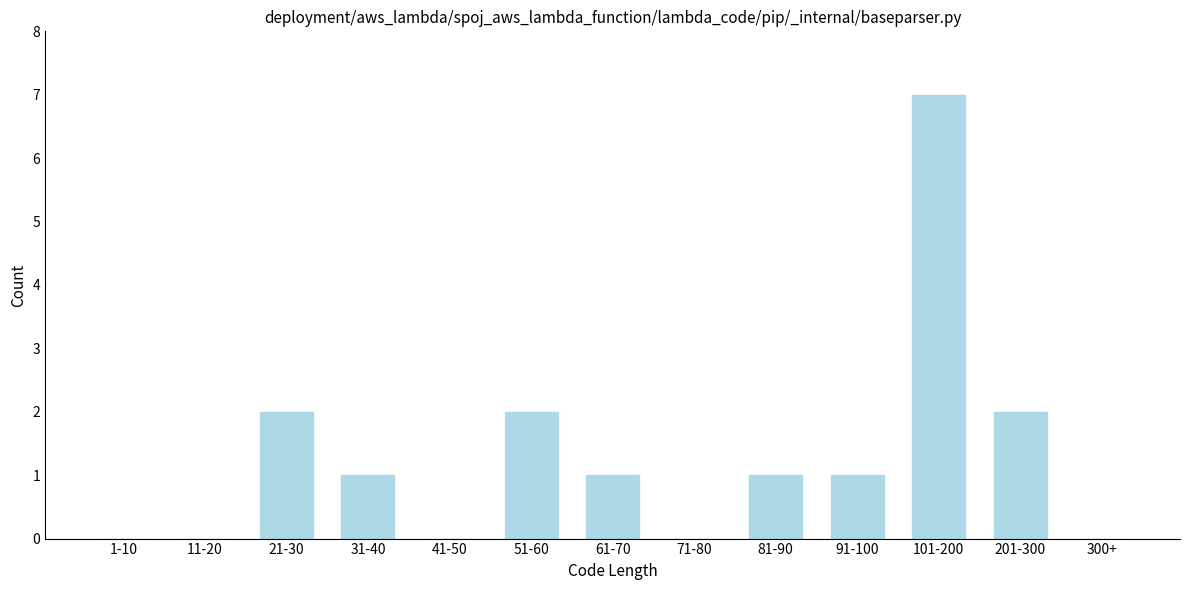

Reading right to left, what are all the values shown in this chart?

300+=0	201-300=2	101-200=7	91-100=1	81-90=1	71-80=0	61-70=1	51-60=2	41-50=0	31-40=1	21-30=2	11-20=0	1-10=0